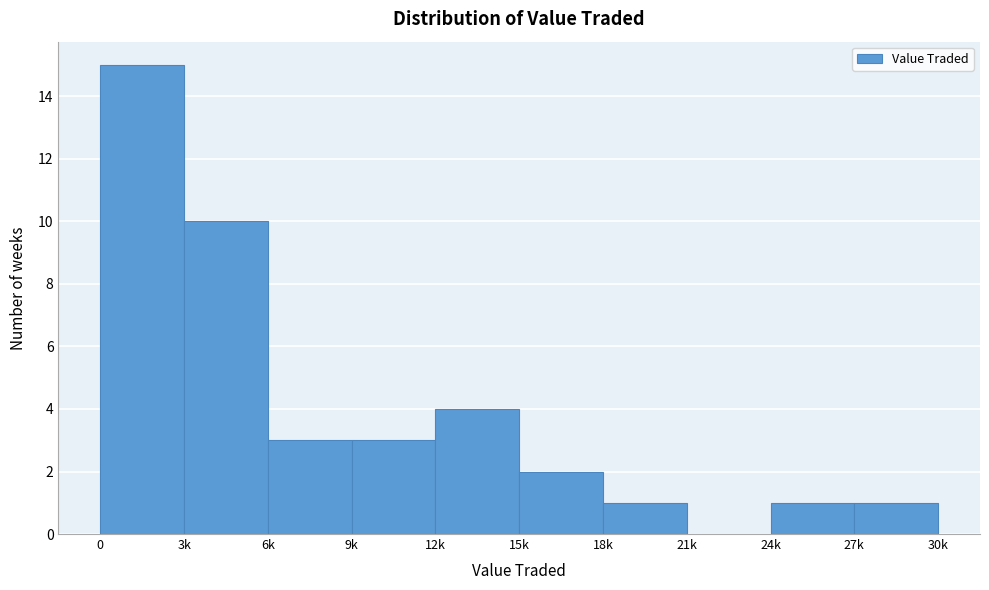

Reading left to right, what are all the values shown in this chart?

0=15	3k=10	6k=3	9k=3	12k=4	15k=2	18k=1	21k=0	24k=1	27k=1